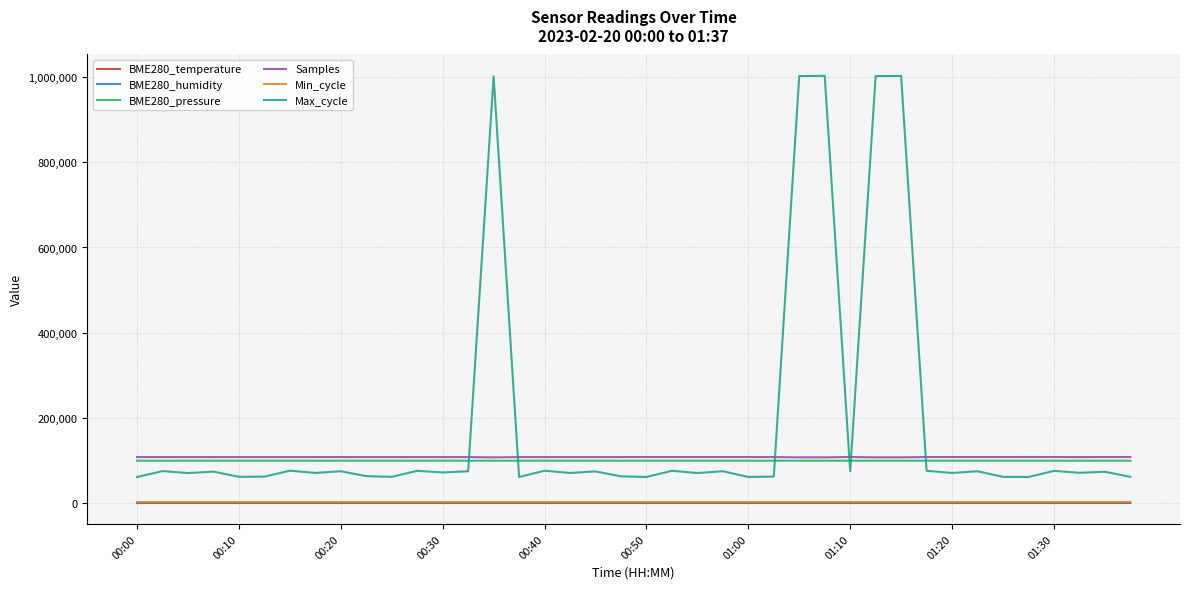

How many categories are shown in the chart?

40